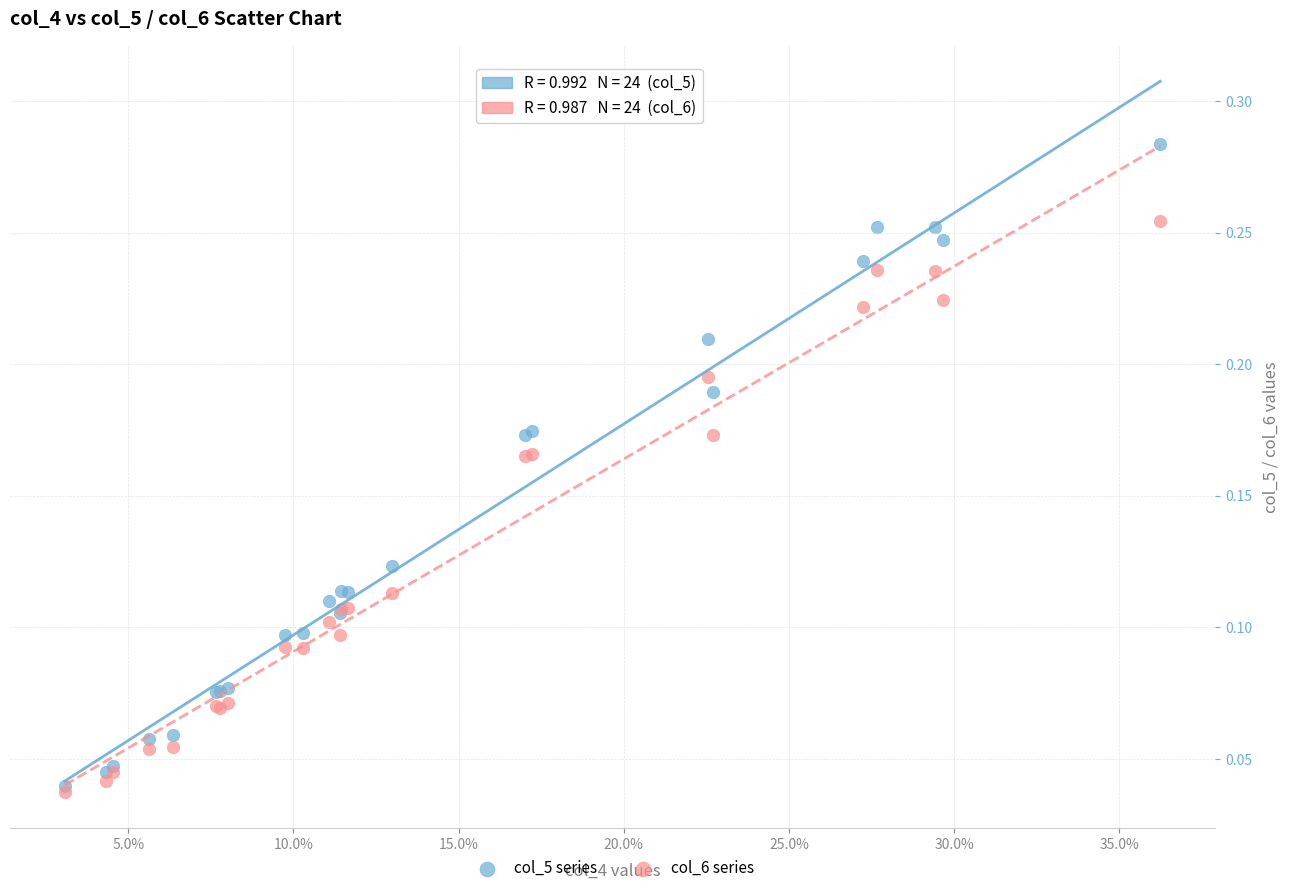

What are all the series names shown in the legend?

col_5 series, col_6 series